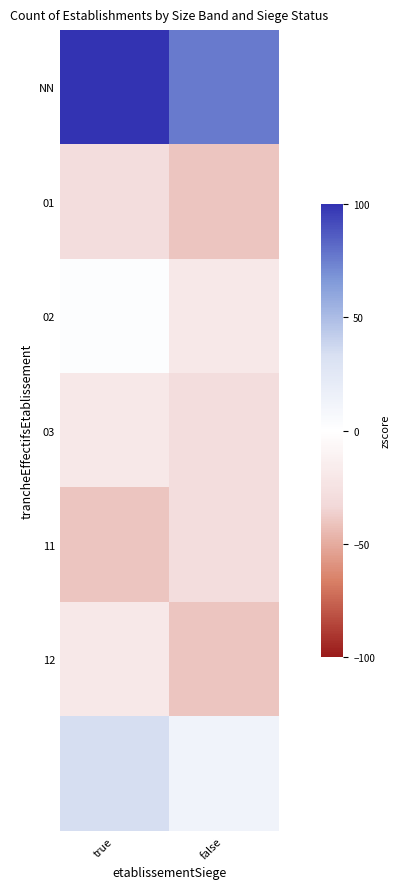

At which category is the sum across all series the highest?

true